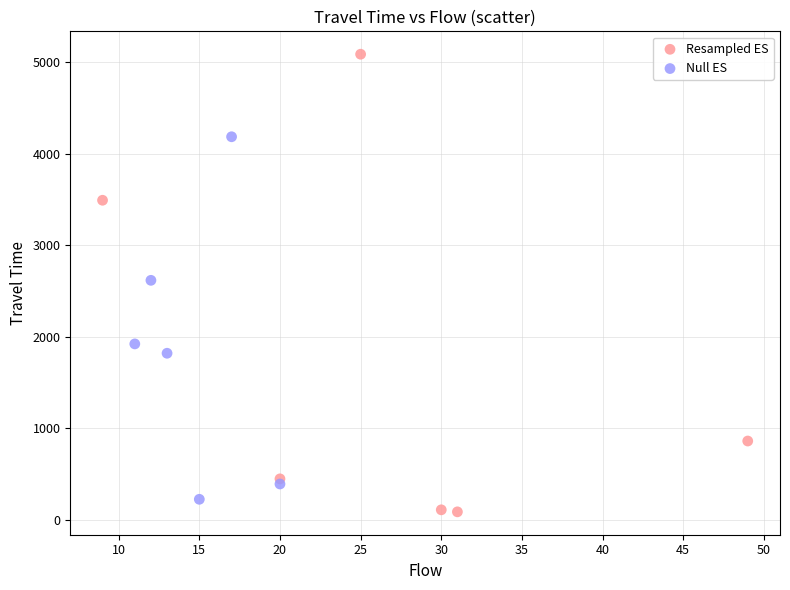

Which series reaches the maximum Y coordinate?

Resampled ES